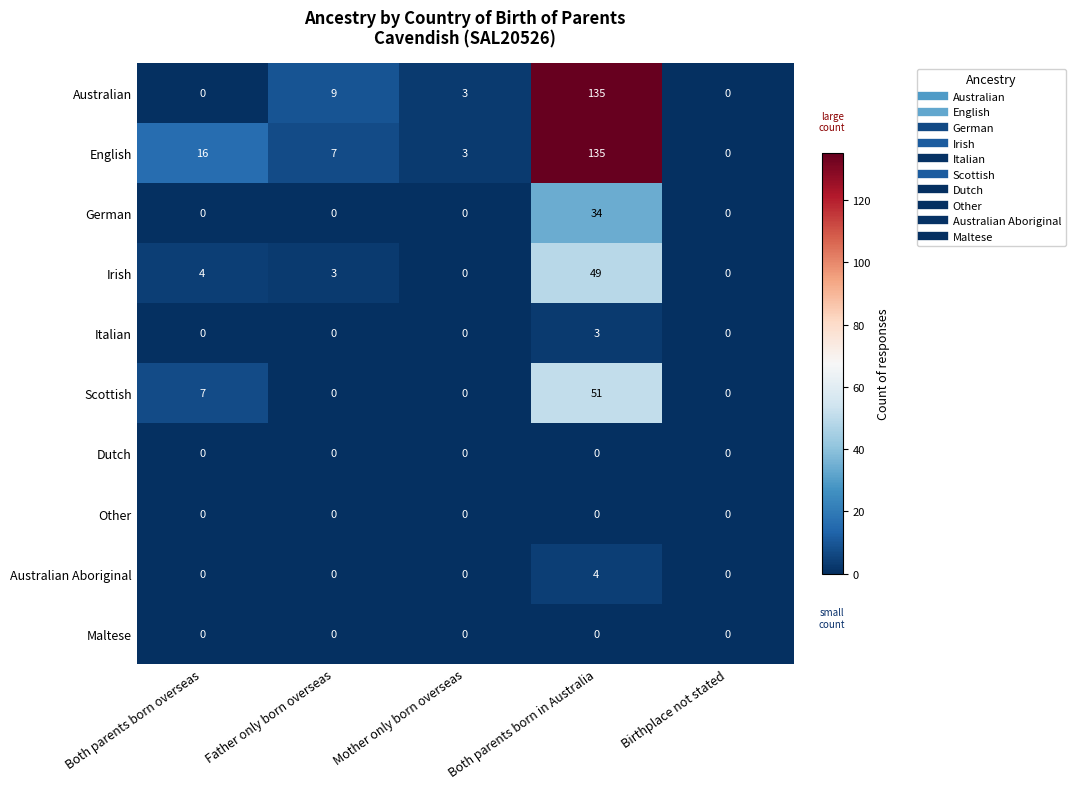

What is the difference between the highest and lowest values at Mother only born overseas?

3